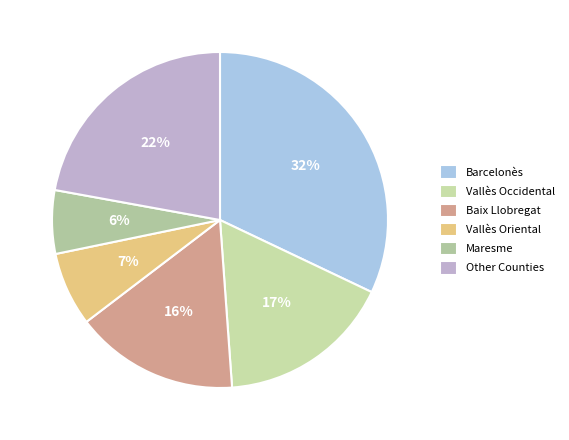

Rank the categories by value from highest to lowest.

Barcelonès, Other Counties, Vallès Occidental, Baix Llobregat, Vallès Oriental, Maresme